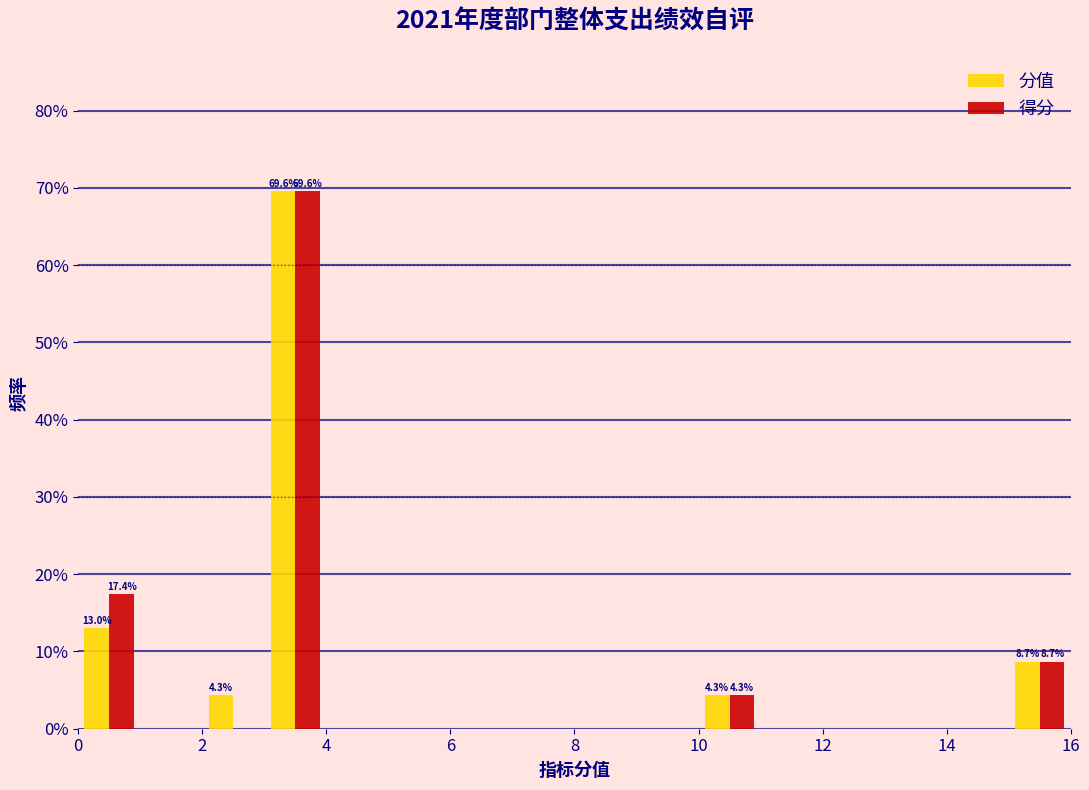

In the 得分 series, which range on the x-axis has the tallest bar?

3 to 4